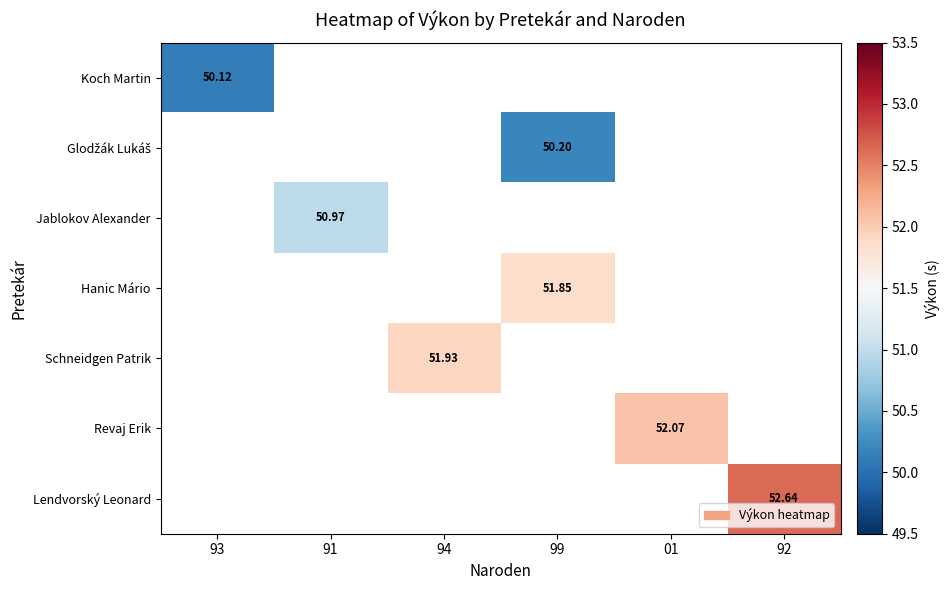

List the series in order of their peak value, lowest first.

Koch Martin, Glodžák Lukáš, Jablokov Alexander, Hanic Mário, Schneidgen Patrik, Revaj Erik, Lendvorský Leonard